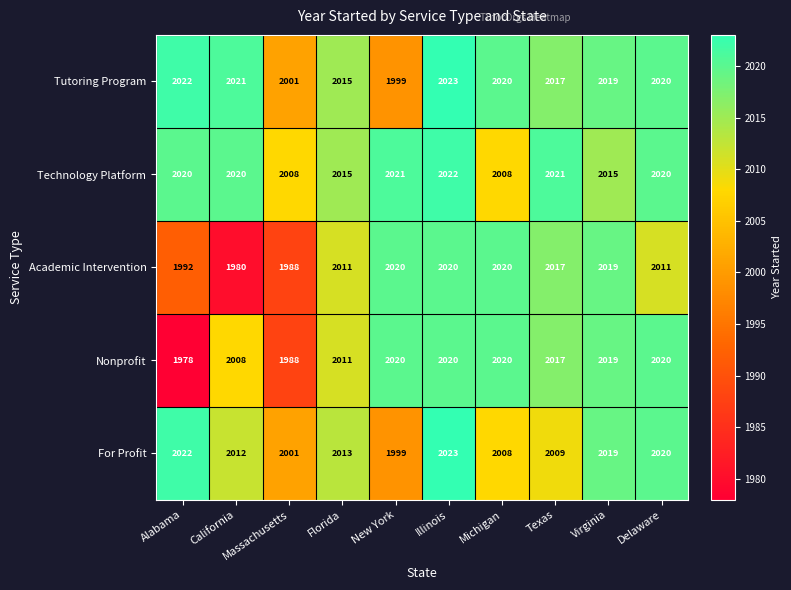

Where does the Academic Intervention series first go above 2017?

New York